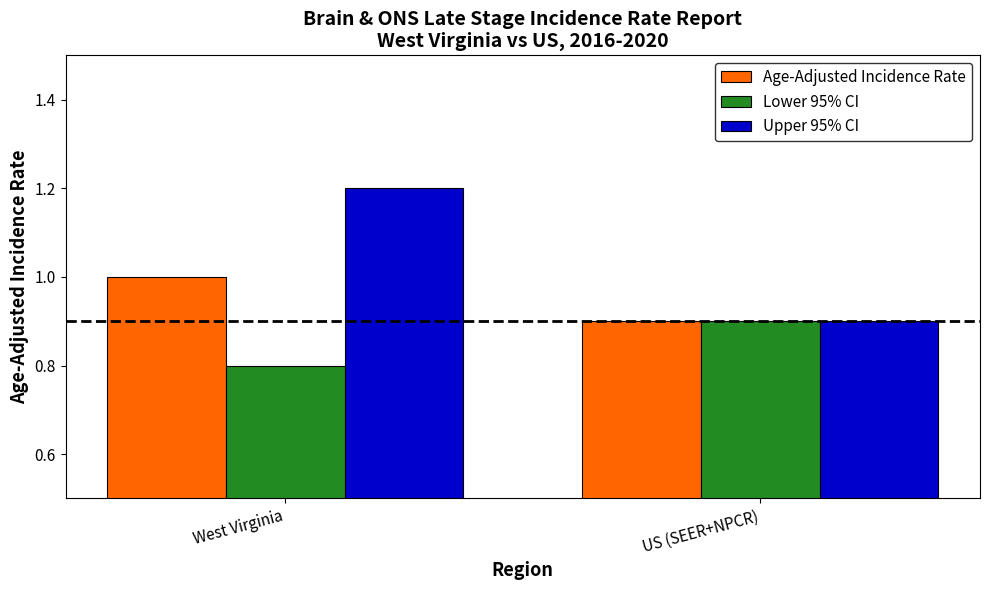

The value of Age-Adjusted Incidence Rate at US (SEER+NPCR) is 0.9. True or false?

True